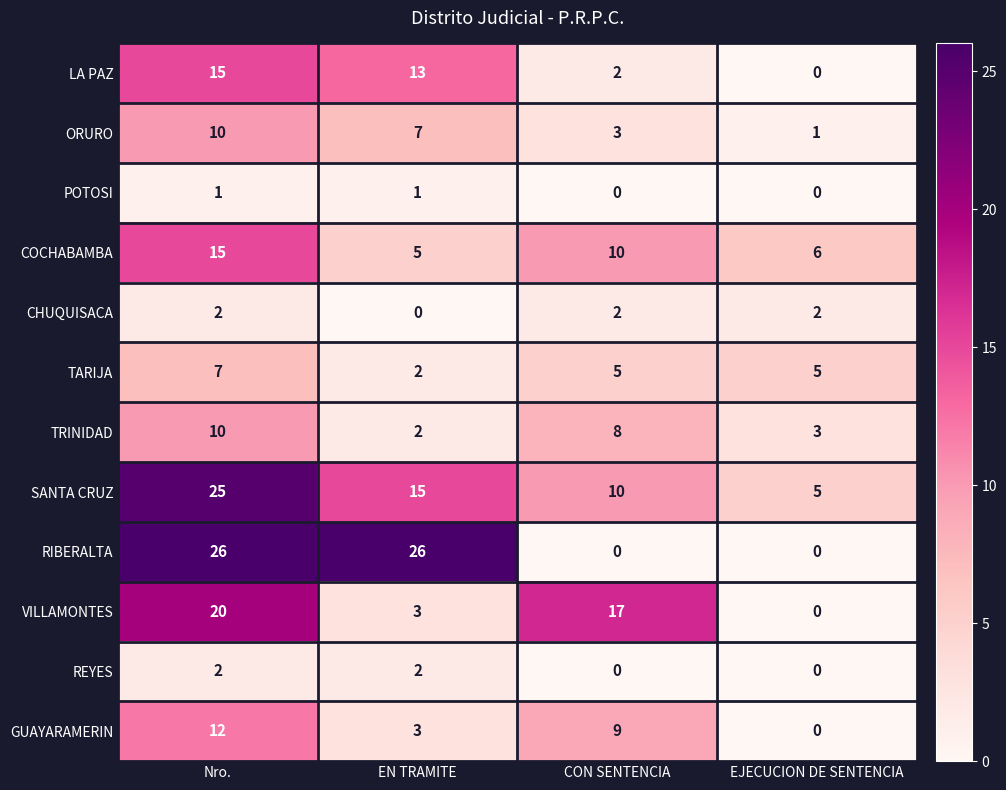

Which series has the largest total across all categories?

SANTA CRUZ